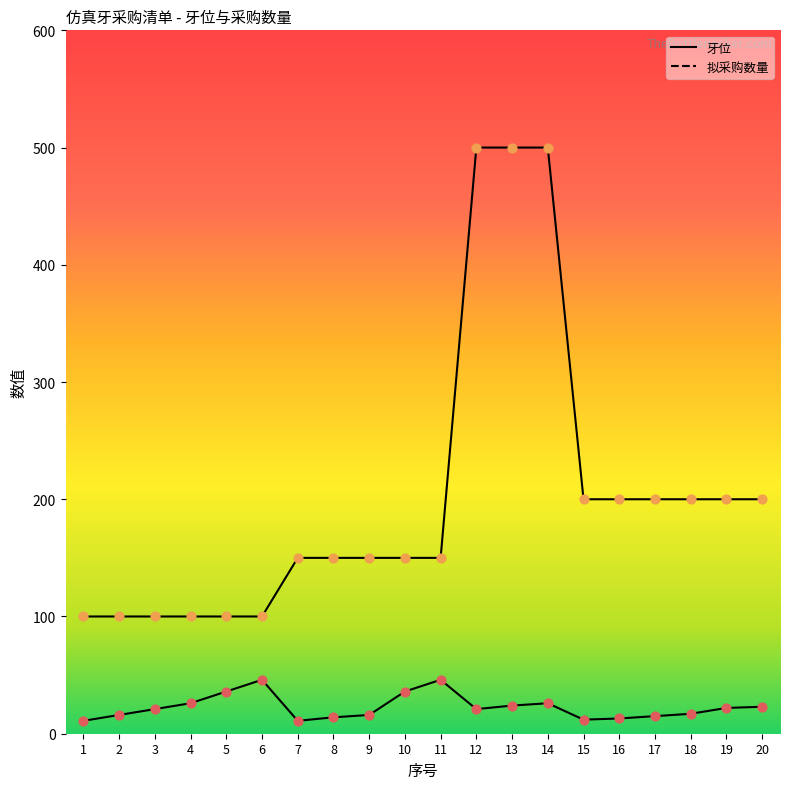

At how many categories does at least one series exceed 490?

3